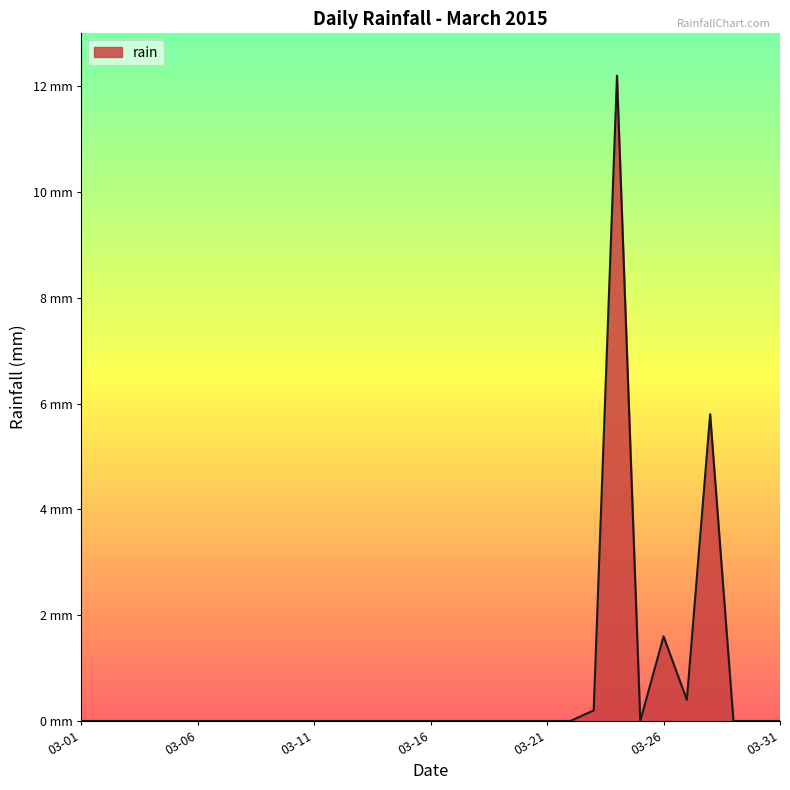

Does the chart display data point markers on the line(s)?

No